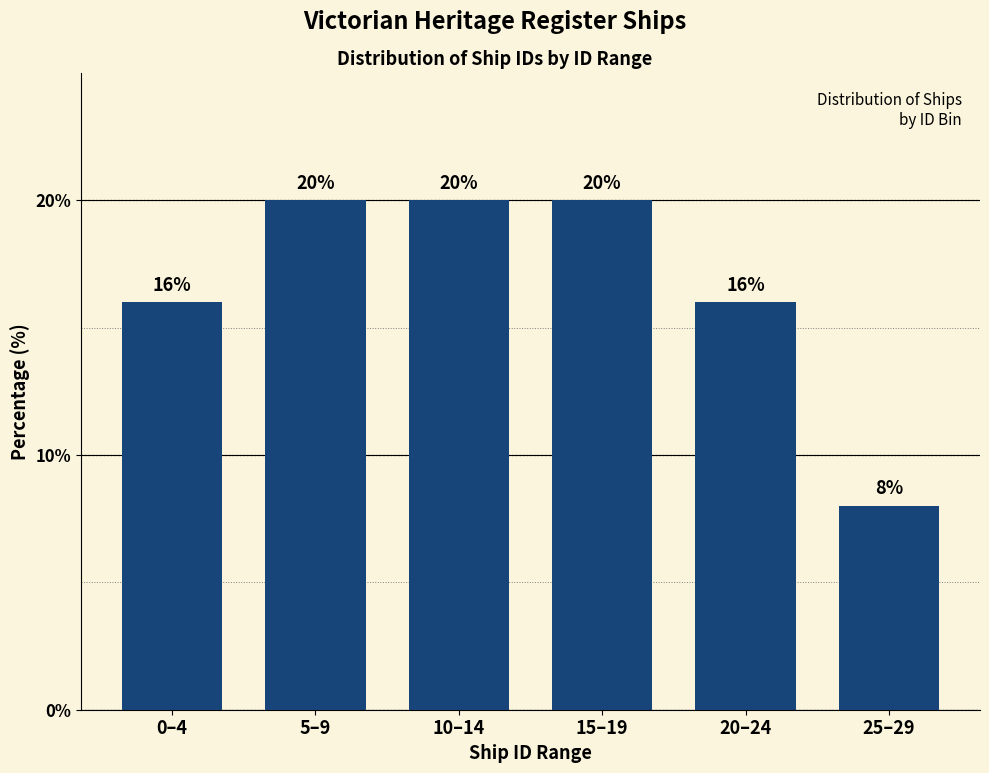

Reading left to right, extract all data points from this chart.

16	20	20	20	16	8